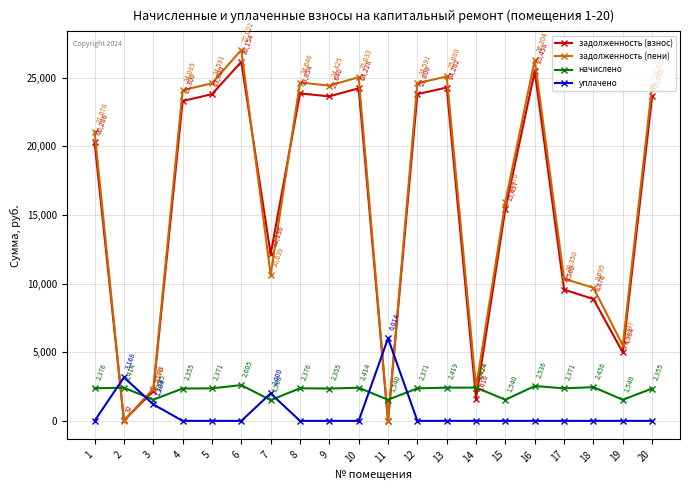

How many interior local peaks does the уплачено series have?

3